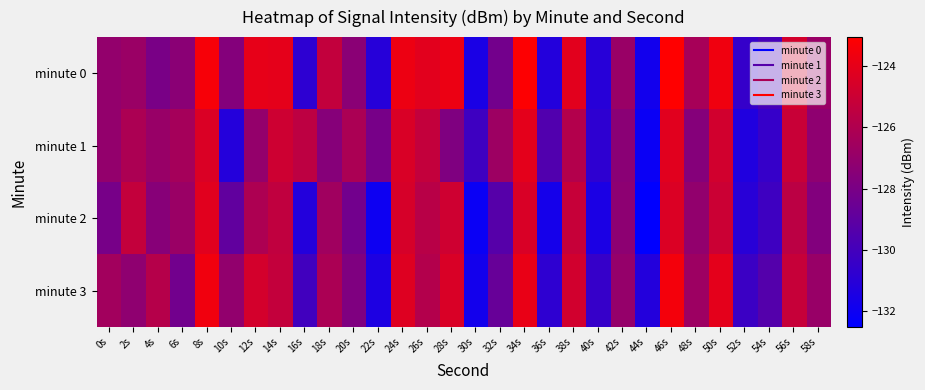

At 56s, list the series in order from smallest to largest.

minute 2, minute 3, minute 1, minute 0